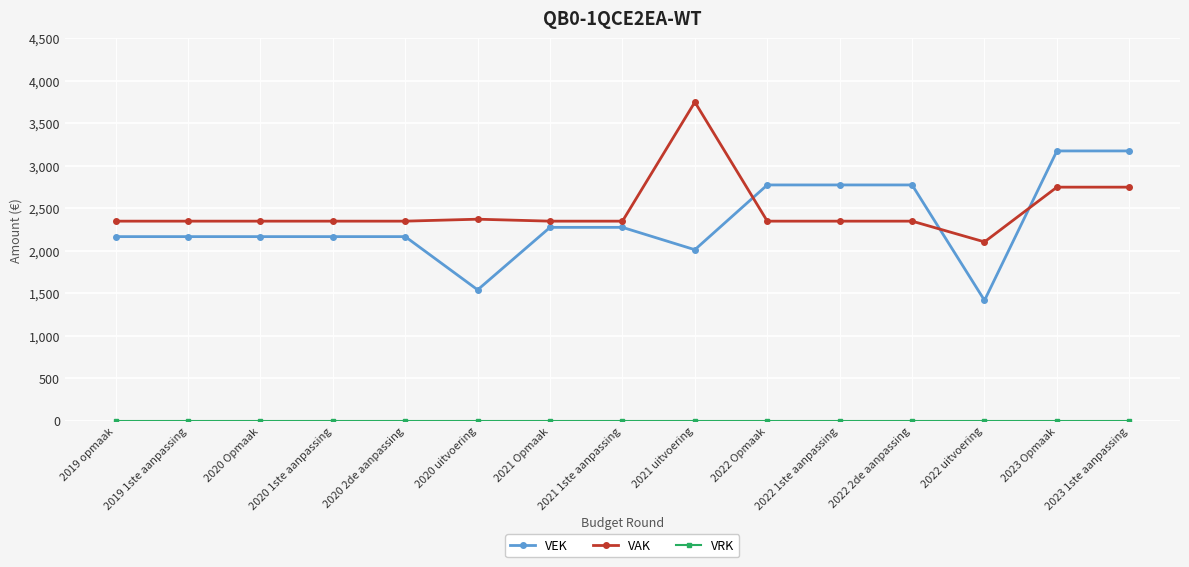

Which series ends up on top after the final intersection of VAK and VEK?

VEK